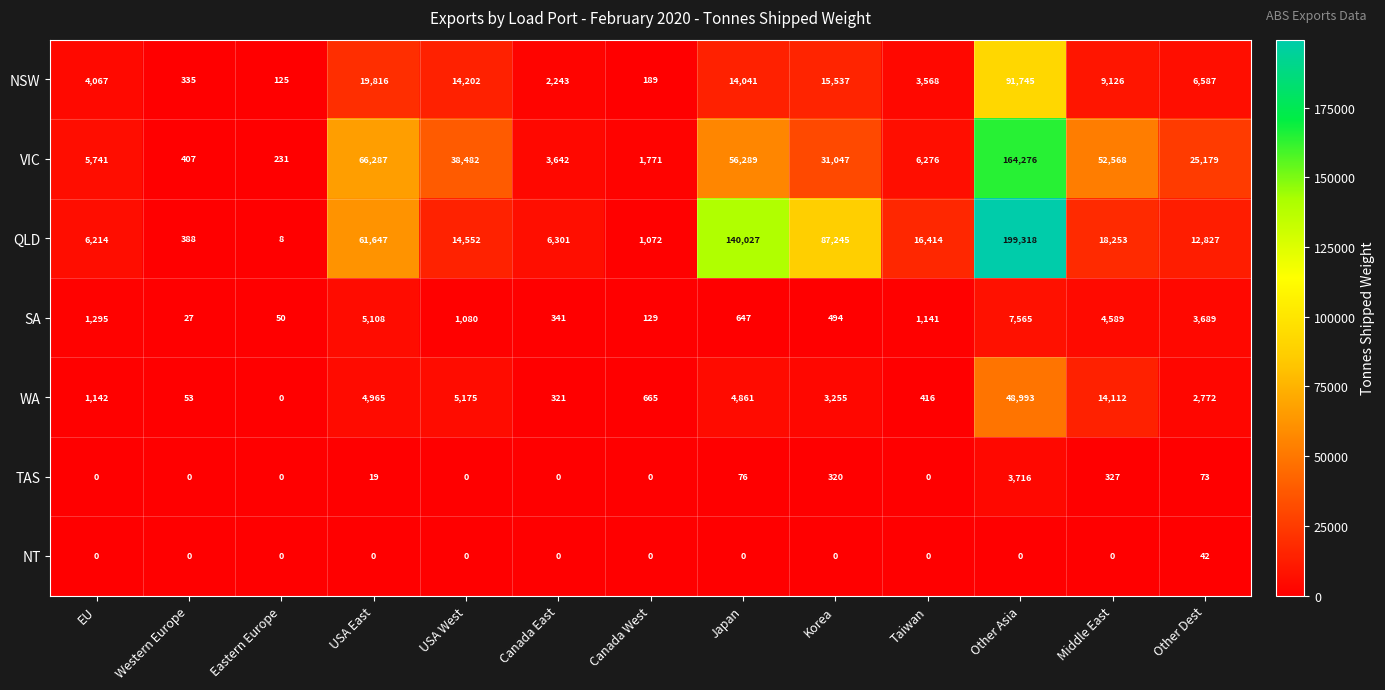

Count the number of data series in this chart.

7